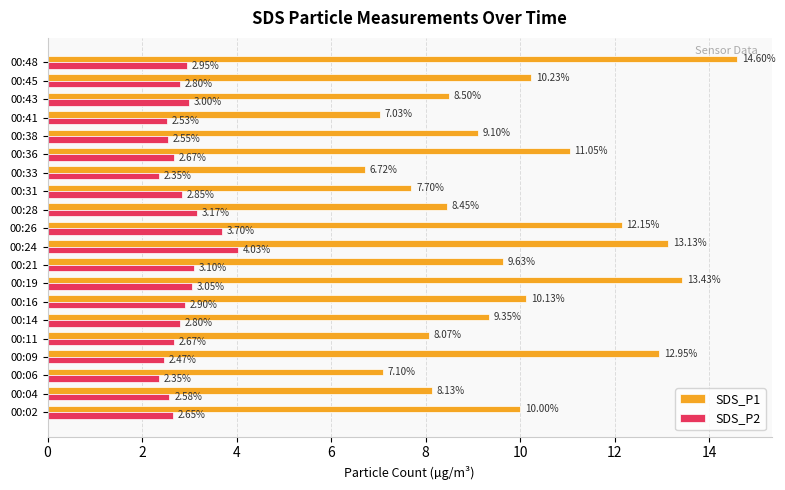

Rank the series by their maximum value, from highest to lowest.

SDS_P1, SDS_P2